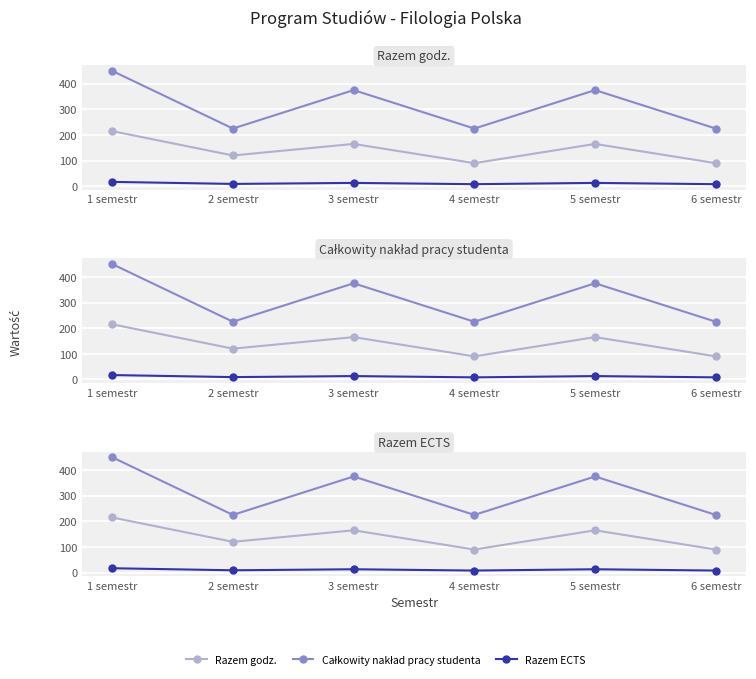

True or false: Razem godz. and Razem ECTS intersect in this chart.

False